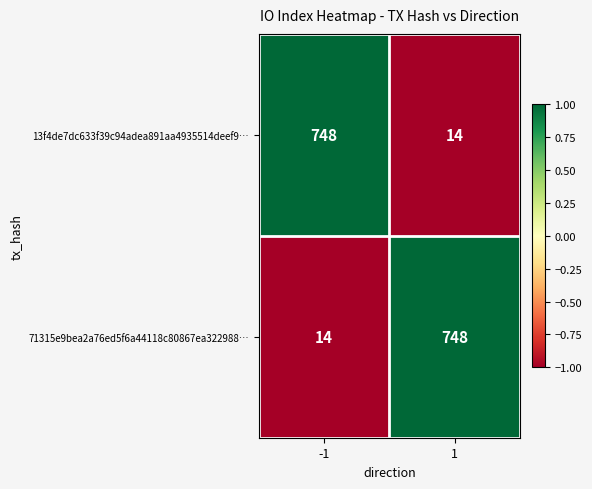

What is the minimum value shown in the chart?

14